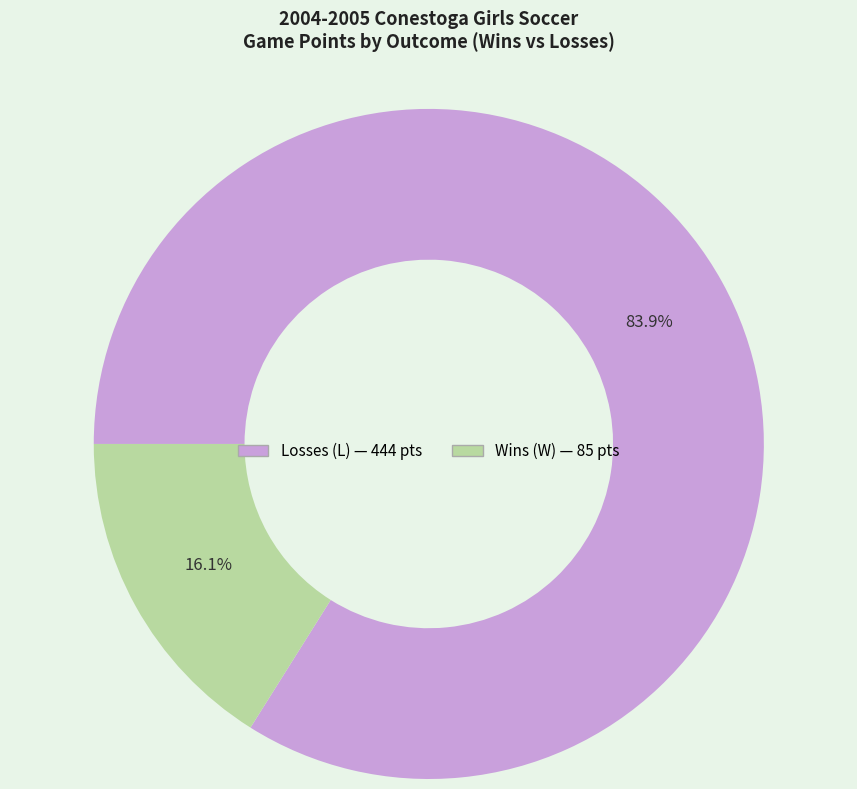

Is there a majority slice in this chart?

Yes